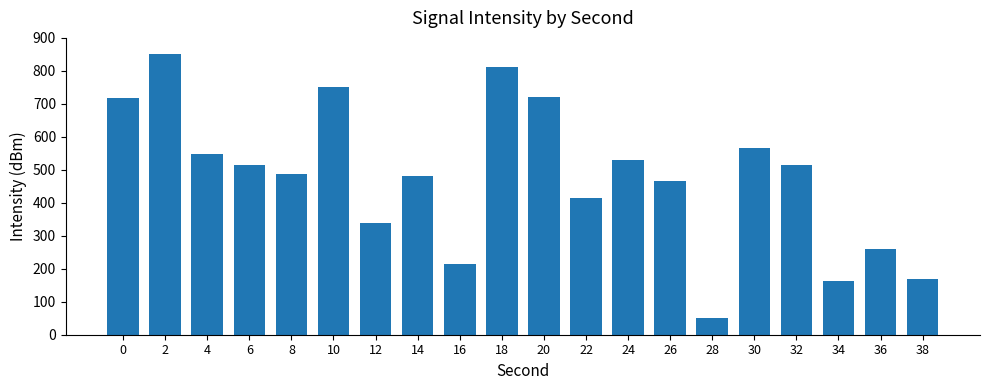

Are the bars horizontal?

No